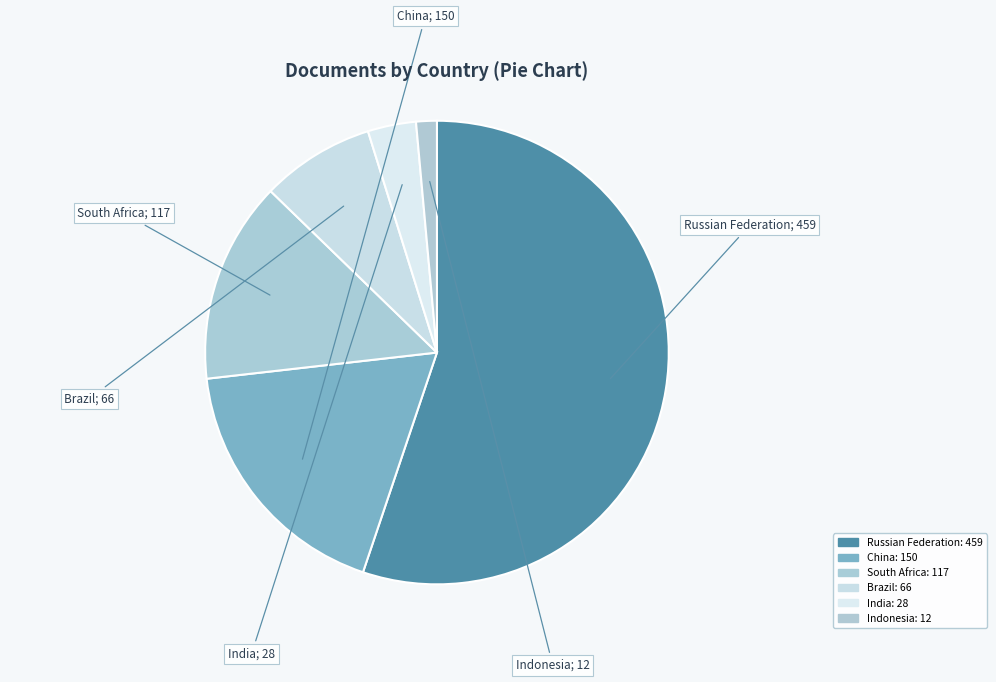

Which slice represents more than half of the pie?

Russian Federation